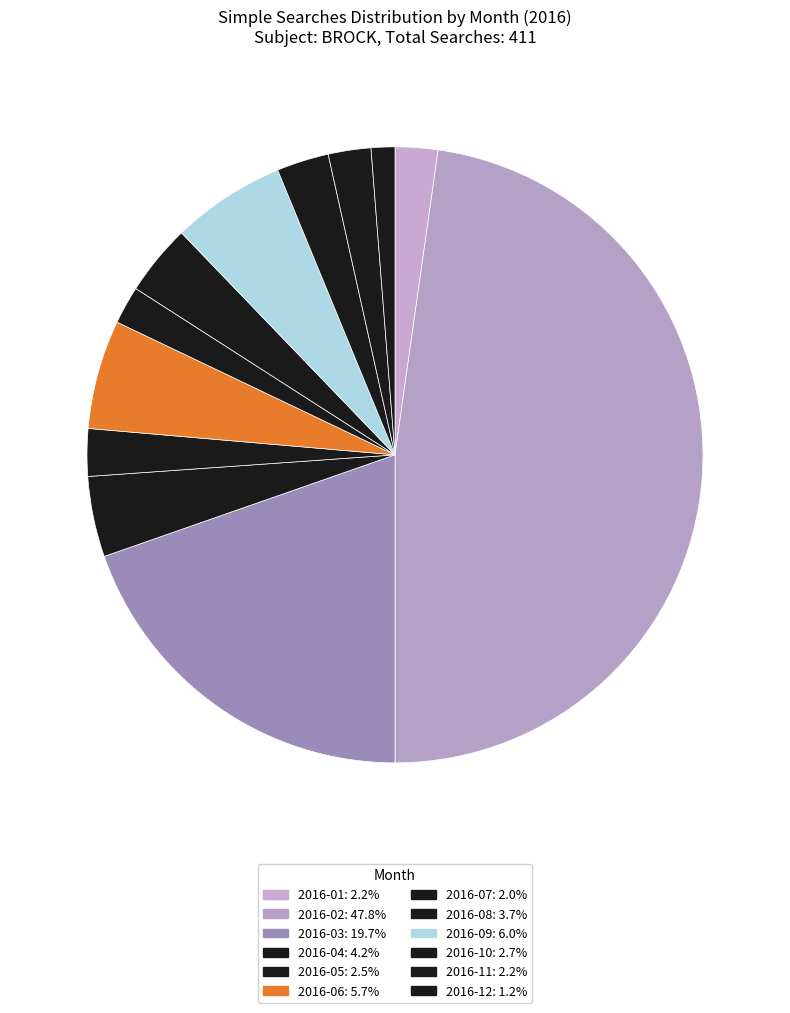

Count the number of slices in the pie.

12